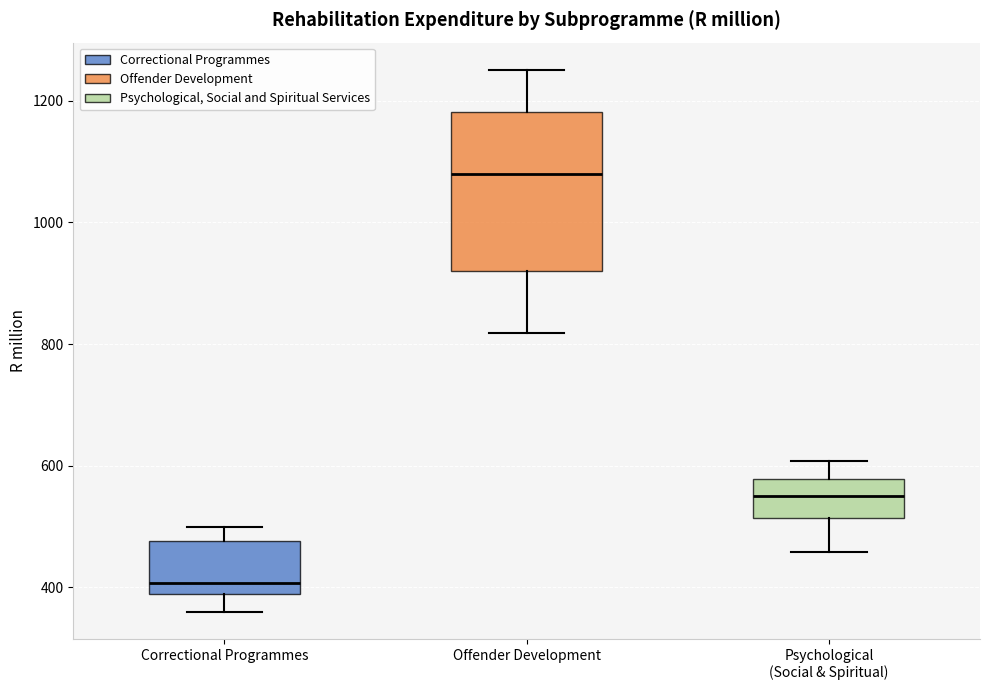

Reading left to right, transcribe this box plot: for each box, give where its median line is, the range the box spans, and where its two whiskers end, as read against the y-axis. The values are not printed on the chart, so give them approximately, as read against the axis.

Correctional Programmes: median 400, box 380 to 480, whiskers 360 to 500
Offender Development: median 1080, box 920 to 1180, whiskers 820 to 1260
Psychological (Social & Spiritual): median 540, box 520 to 580, whiskers 460 to 600